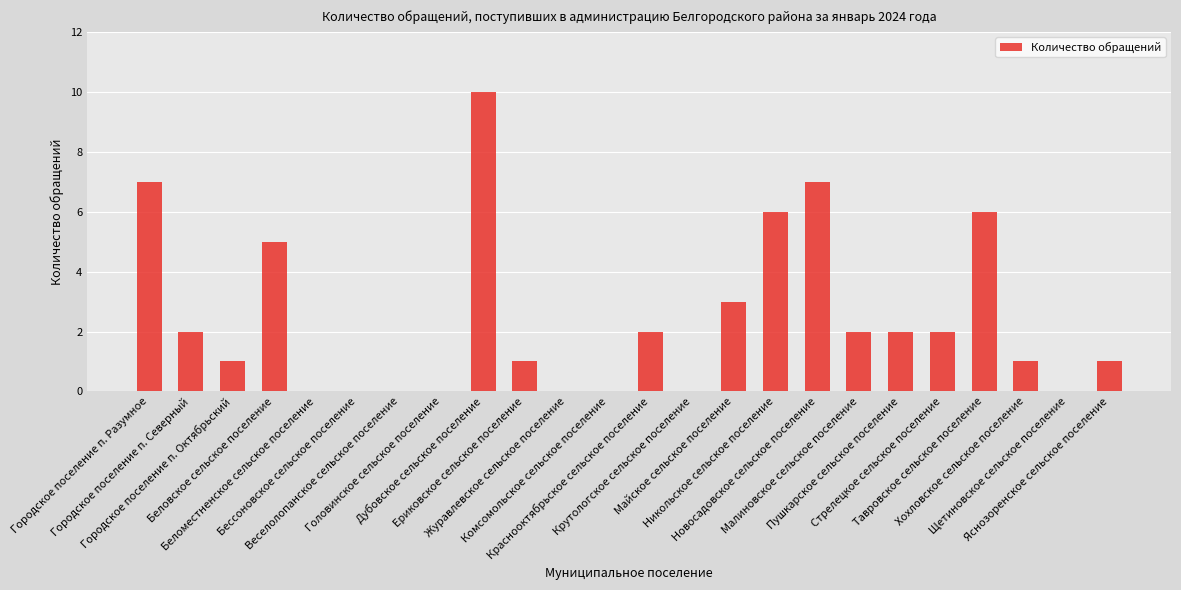

How many series are shown in this chart?

1